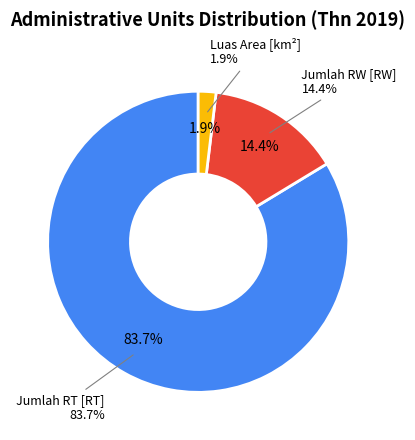

To the nearest percent, what percentage of the pie is Jumlah RW [RW]?

14%